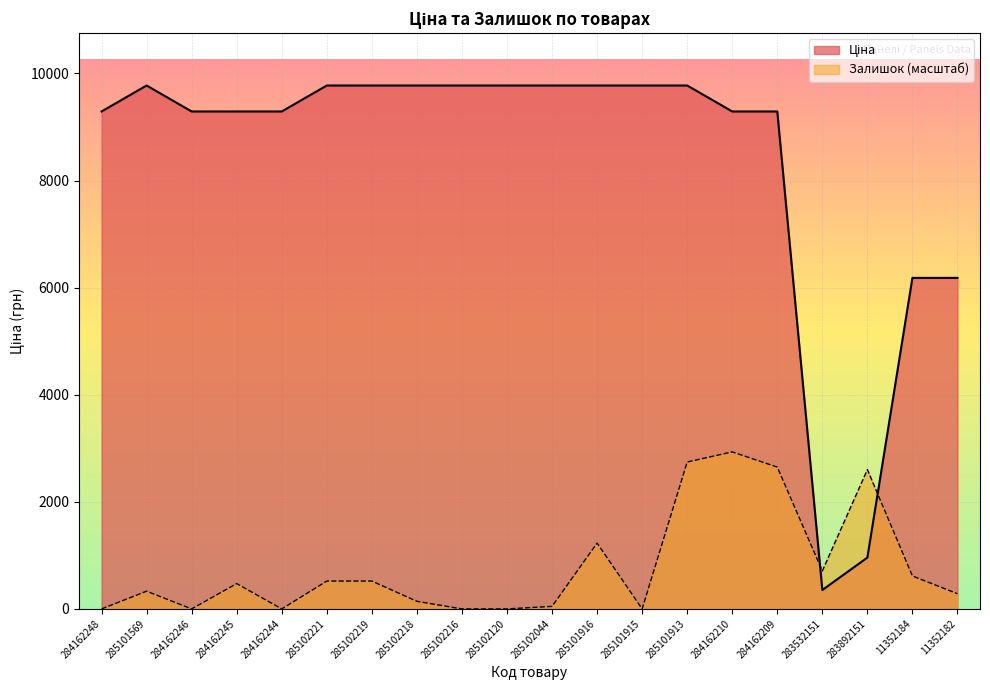

Which series ends up on top after the final intersection of Залишок and Ціна?

Ціна